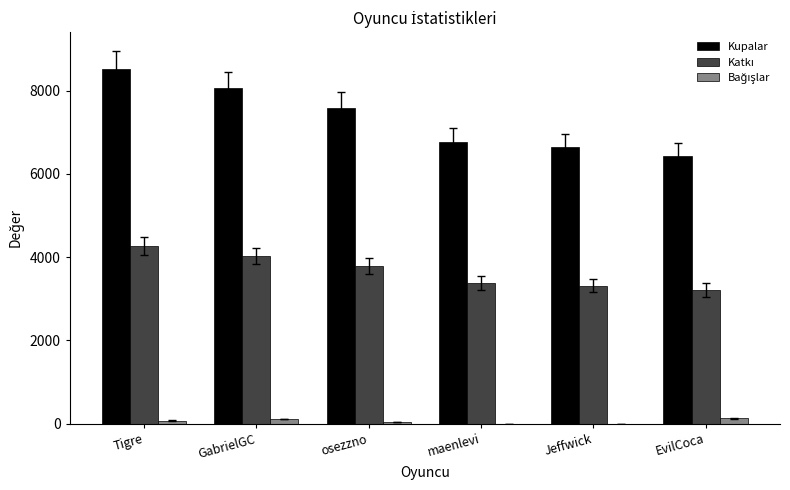

What is the maximum value shown in the chart?

8530